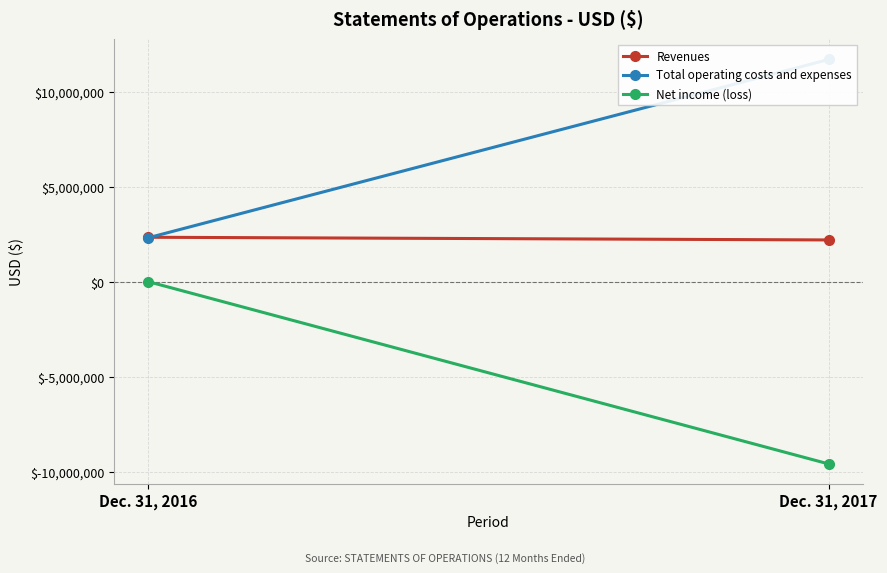

Reading right to left, extract all data points from this chart.

Revenues: 2217975	2359759
Total operating costs and expenses: 11733847	2332983
Net income (loss): -9592287	17068